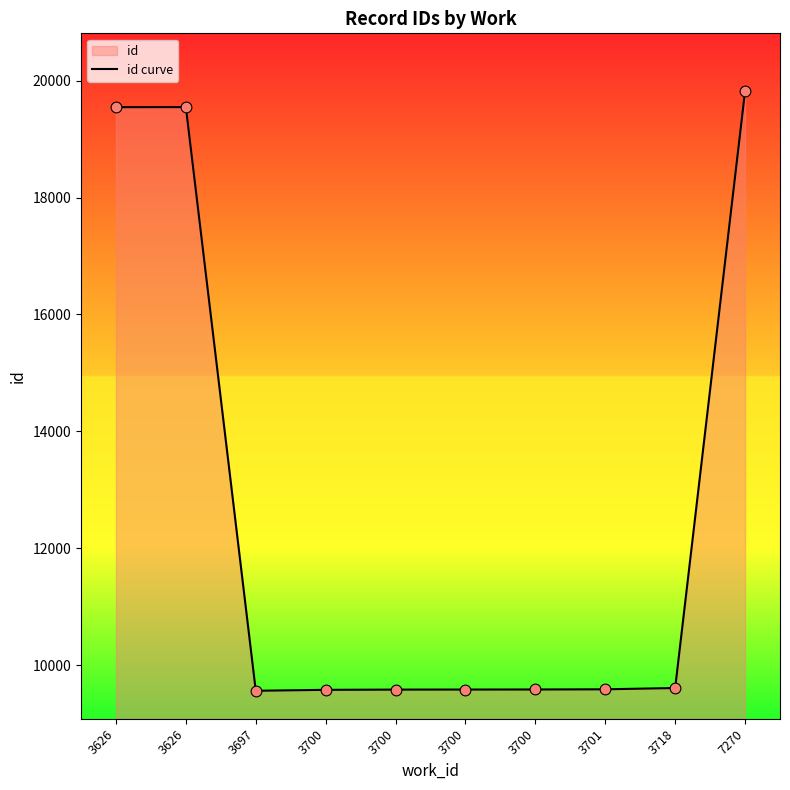

What is the ratio of the value at 3701 to the value at 3626?

0.5